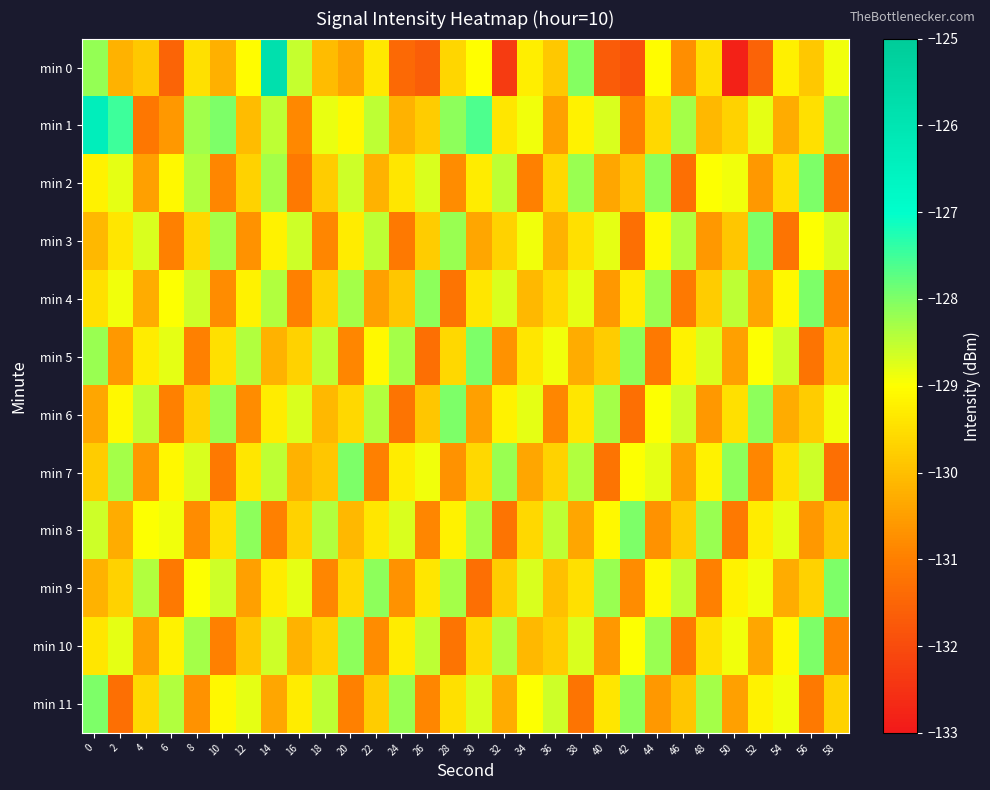

At which category is the sum across all series the highest?

14